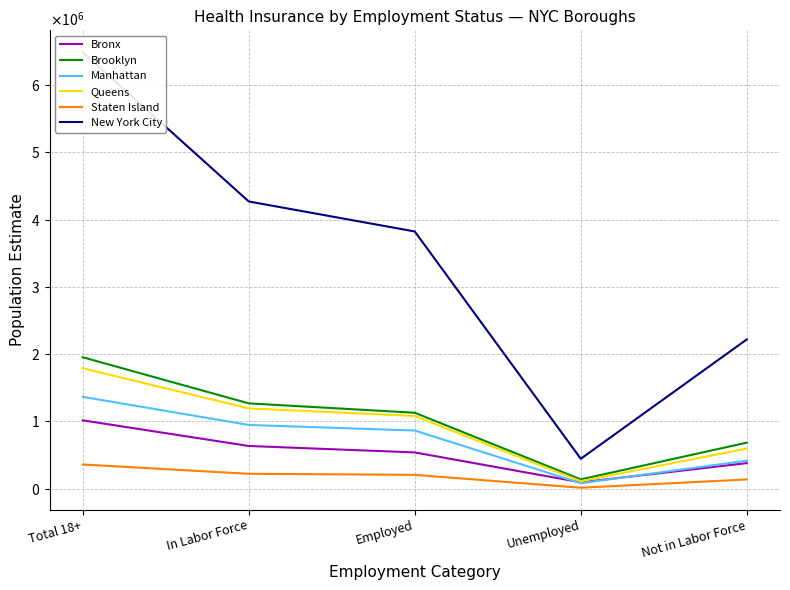

At which label is Brooklyn closest to 1046999?

Employed